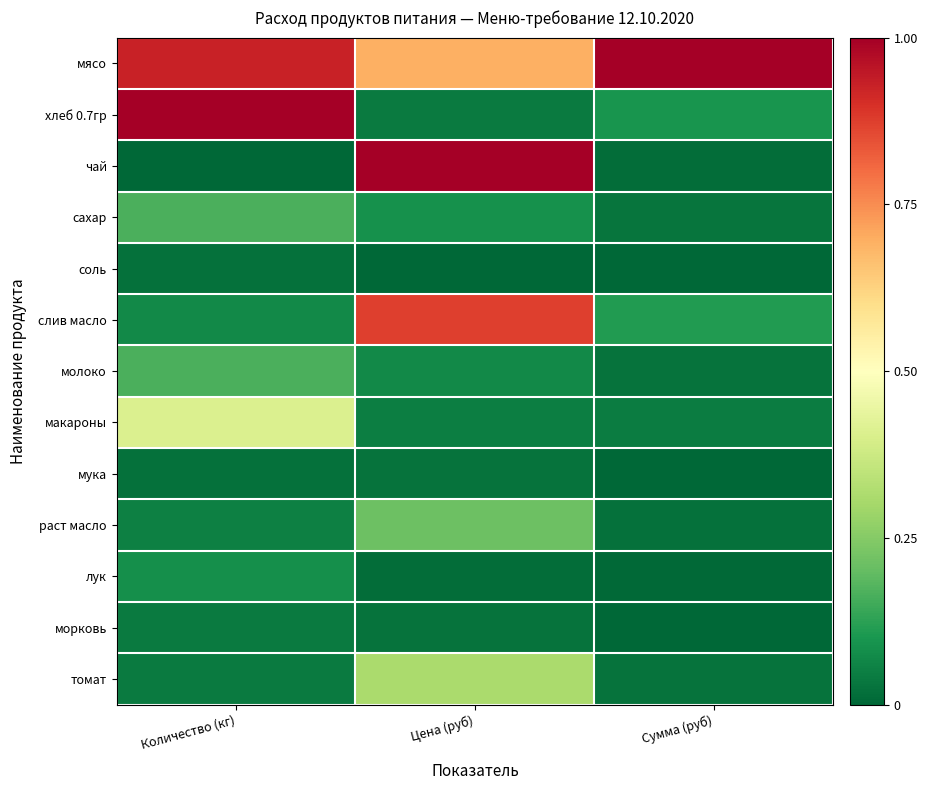

Reading left to right, list all the values displayed in this chart.

мясо: Количество (кг)=0.9	Цена (руб)=0.7	Сумма (руб)=1.0
хлеб 0.7гр: Количество (кг)=1.0	Цена (руб)=0.0	Сумма (руб)=0.1
чай: Количество (кг)=0.0	Цена (руб)=1.0	Сумма (руб)=0.0
сахар: Количество (кг)=0.2	Цена (руб)=0.1	Сумма (руб)=0.0
соль: Количество (кг)=0.0	Цена (руб)=0.0	Сумма (руб)=0.0
слив масло: Количество (кг)=0.1	Цена (руб)=0.9	Сумма (руб)=0.1
молоко: Количество (кг)=0.2	Цена (руб)=0.1	Сумма (руб)=0.0
макароны: Количество (кг)=0.4	Цена (руб)=0.0	Сумма (руб)=0.0
мука: Количество (кг)=0.0	Цена (руб)=0.0	Сумма (руб)=0.0
раст масло: Количество (кг)=0.1	Цена (руб)=0.2	Сумма (руб)=0.0
лук: Количество (кг)=0.1	Цена (руб)=0.0	Сумма (руб)=0.0
морковь: Количество (кг)=0.0	Цена (руб)=0.0	Сумма (руб)=0.0
томат: Количество (кг)=0.0	Цена (руб)=0.3	Сумма (руб)=0.0